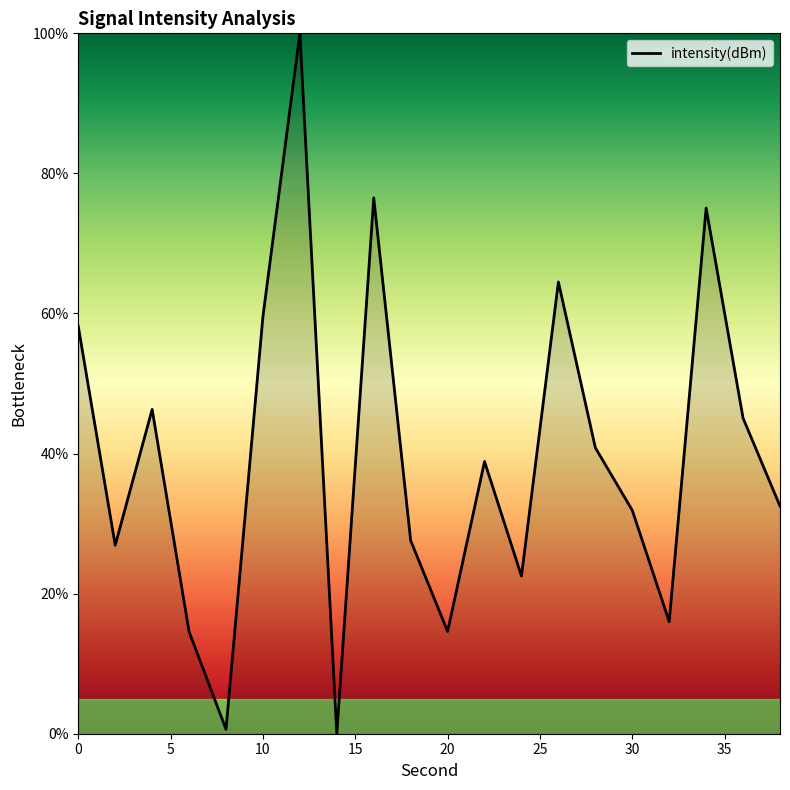

How many interior local peaks (higher than both neighbors) does the data have?

6